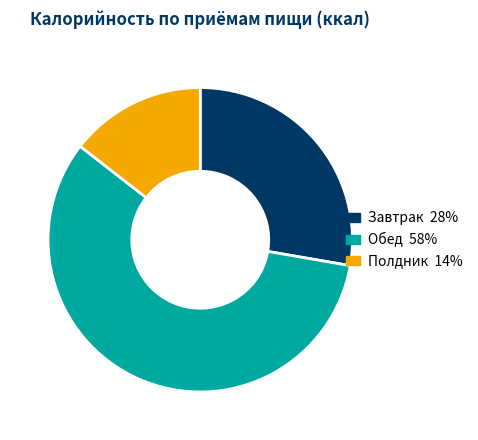

What is the largest slice in the pie chart?

Обед